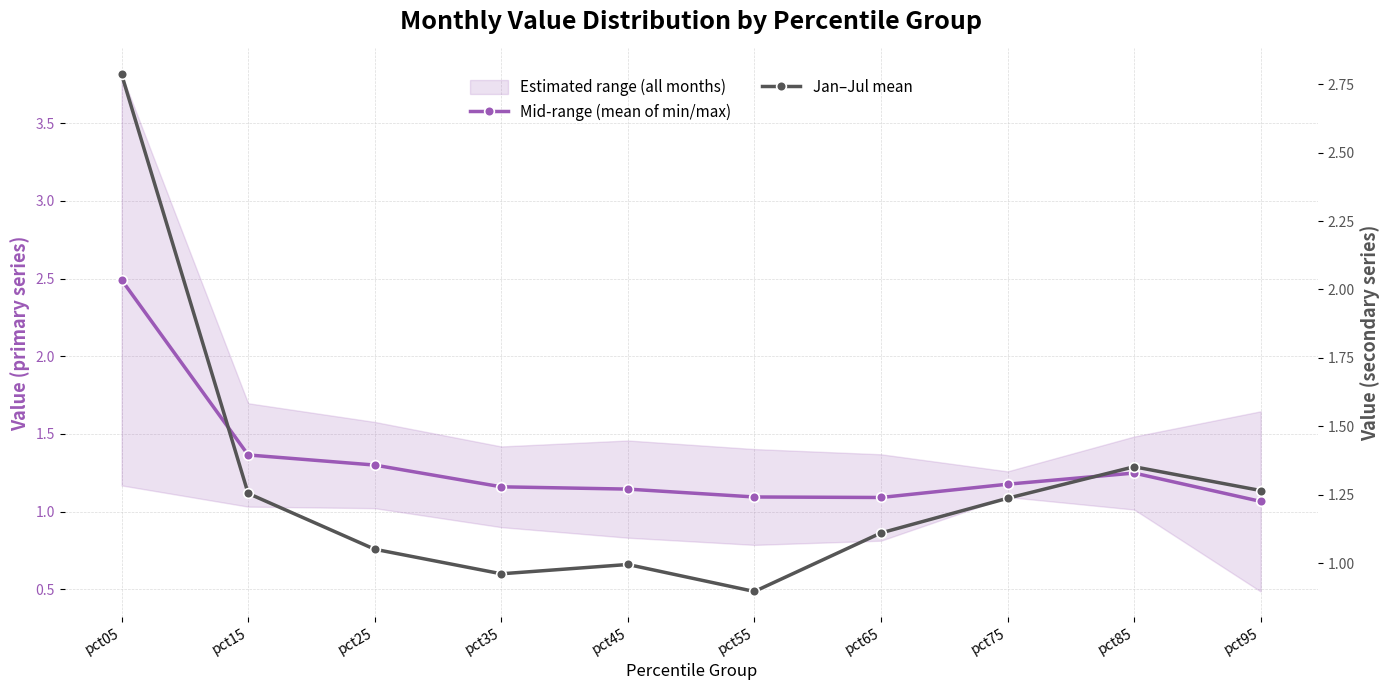

At which category does Jan–Jul mean reach its first local valley?

pct35